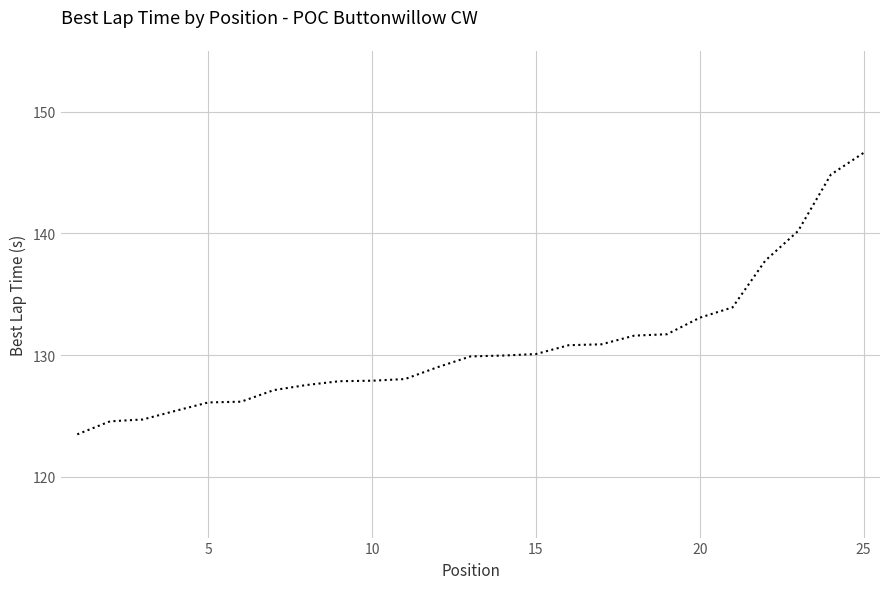

What is the difference between the maximum and minimum values?

23.1